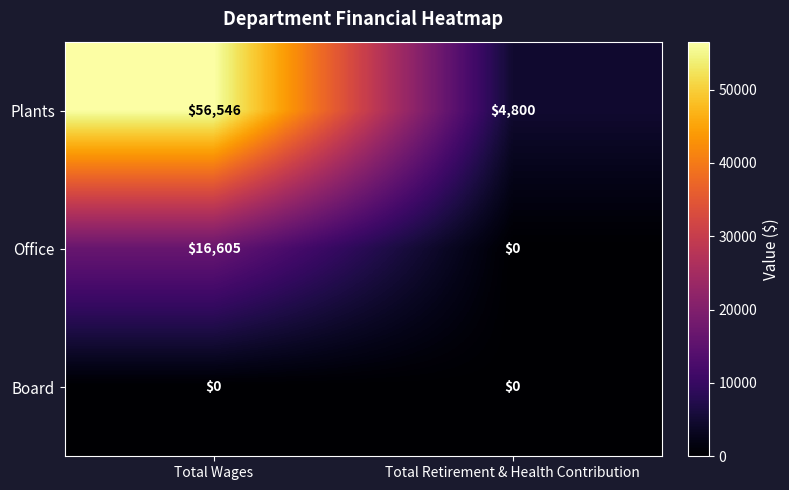

The value of Office at Total Retirement & Health Contribution is 0. True or false?

True